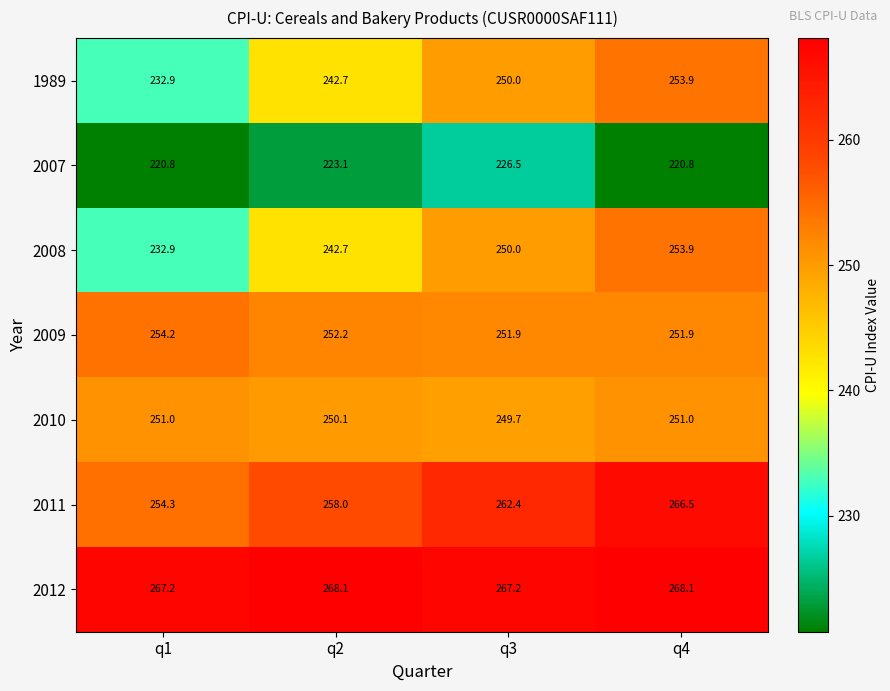

True or false: 2012 has a value of 141.0 at q1.

False